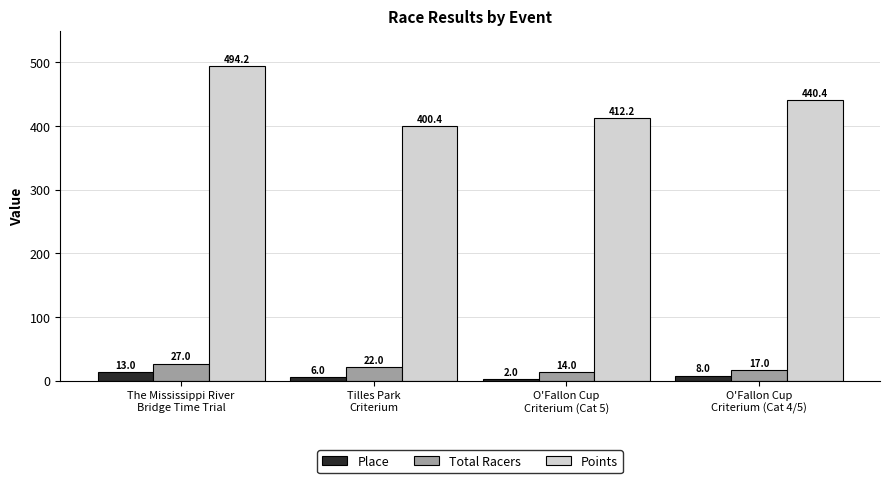

How many distinct data groups are displayed?

3